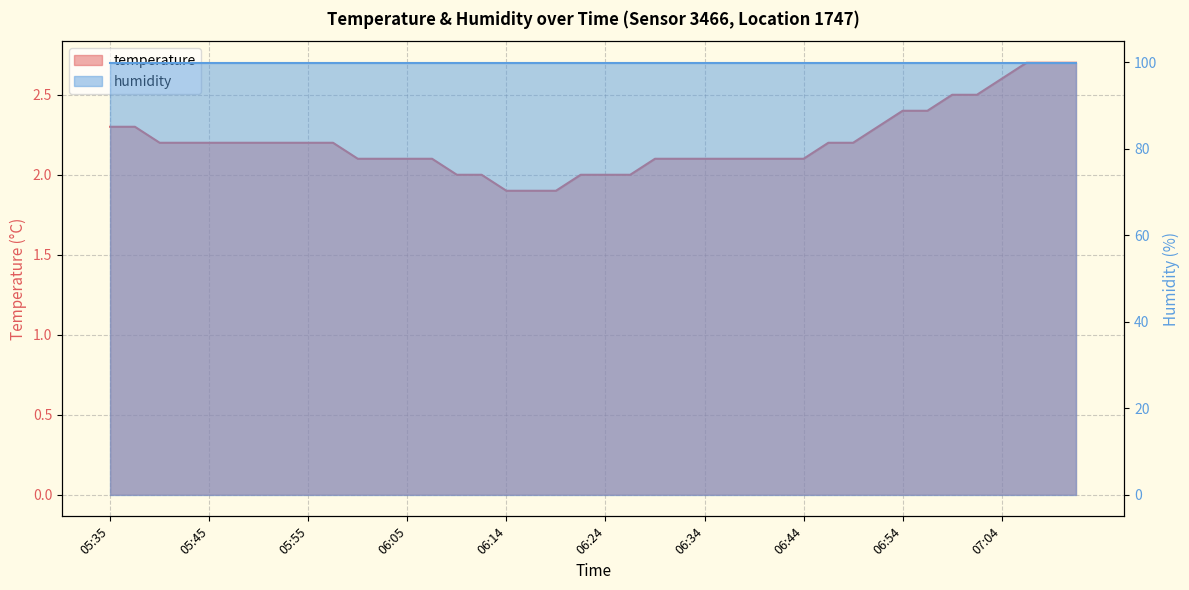

Reading left to right, list all the values displayed in this chart.

2.3	2.3	2.2	2.2	2.2	2.2	2.2	2.2	2.2	2.2	2.1	2.1	2.1	2.1	2.0	2.0	1.9	1.9	1.9	2.0	2.0	2.0	2.1	2.1	2.1	2.1	2.1	2.1	2.1	2.2	2.2	2.3	2.4	2.4	2.5	2.5	2.6	2.7	2.7	2.7